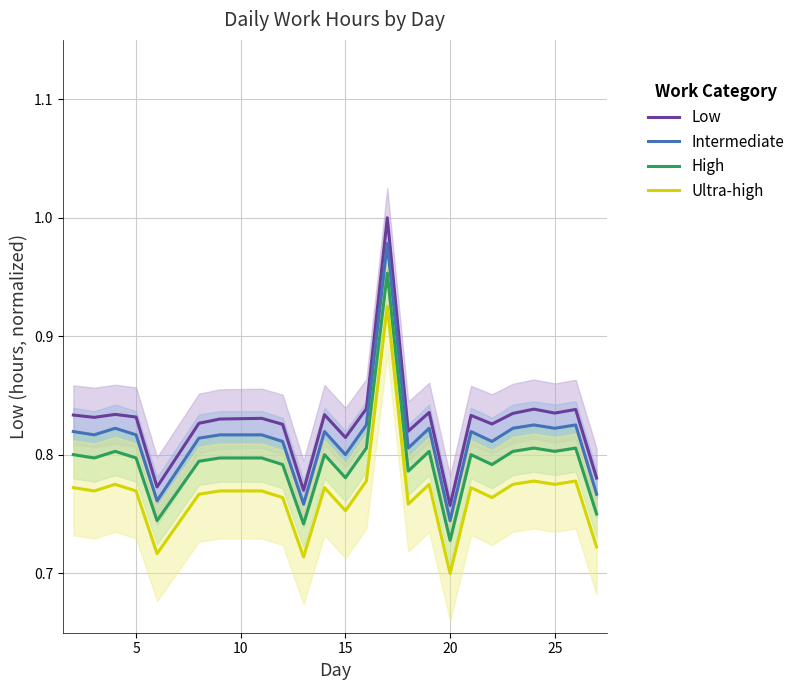

At how many categories does at least one series exceed 0?

24